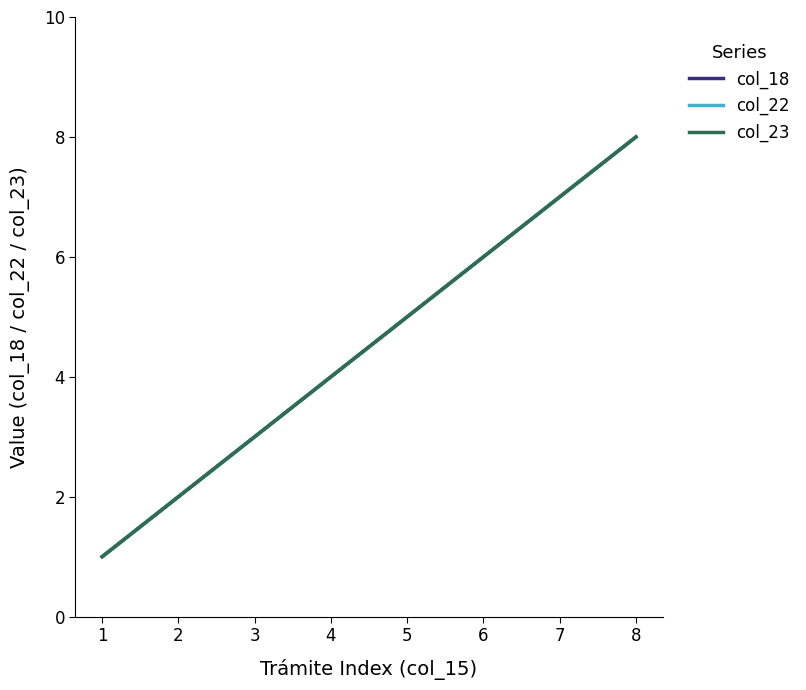

Does the chart have visible grid lines?

No